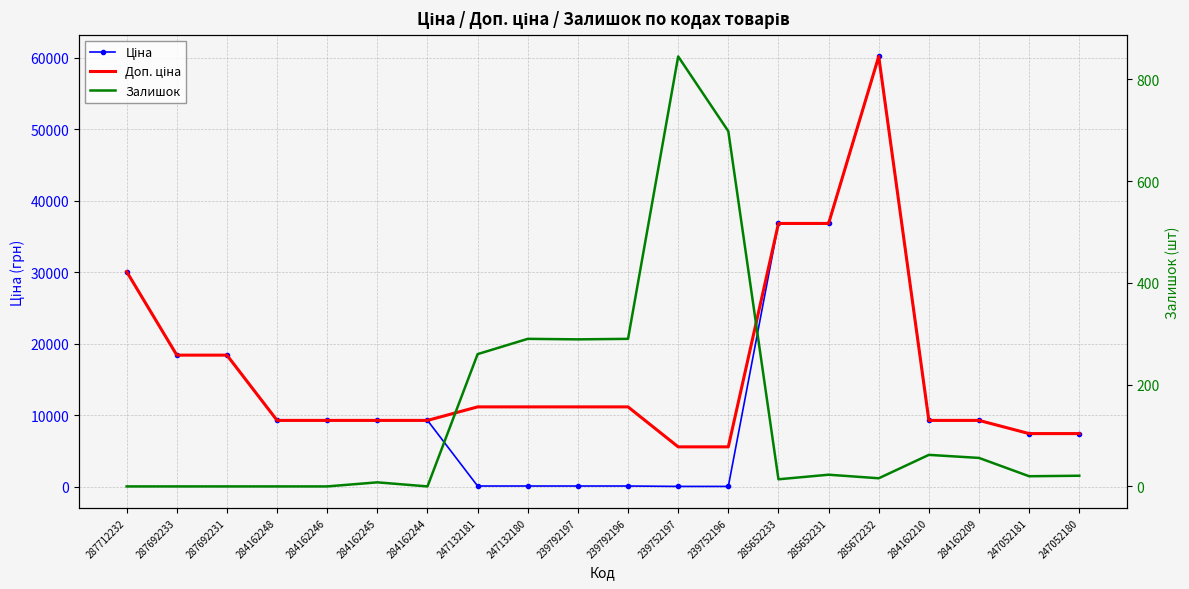

Reading left to right, transcribe all the data shown in this chart.

Ціна: 30102.8	18420.9	18420.9	9290.5	9290.5	9290.5	9290.5	111.8	111.8	111.8	111.8	55.9	55.9	36841.8	36841.8	60205.6	9290.5	9290.5	7444.6	7444.6
Доп. ціна: 30102.8	18420.9	18420.9	9290.5	9290.5	9290.5	9290.5	11182.0	11182.0	11182.0	11182.0	5591.0	5591.0	36841.8	36841.8	60205.6	9290.5	9290.5	7444.6	7444.6
Залишок: 0.0	0.0	0.0	0.0	0.0	8.0	0.0	260.0	290.0	289.0	290.0	845.0	698.0	14.0	23.0	16.0	62.0	56.0	20.0	21.0